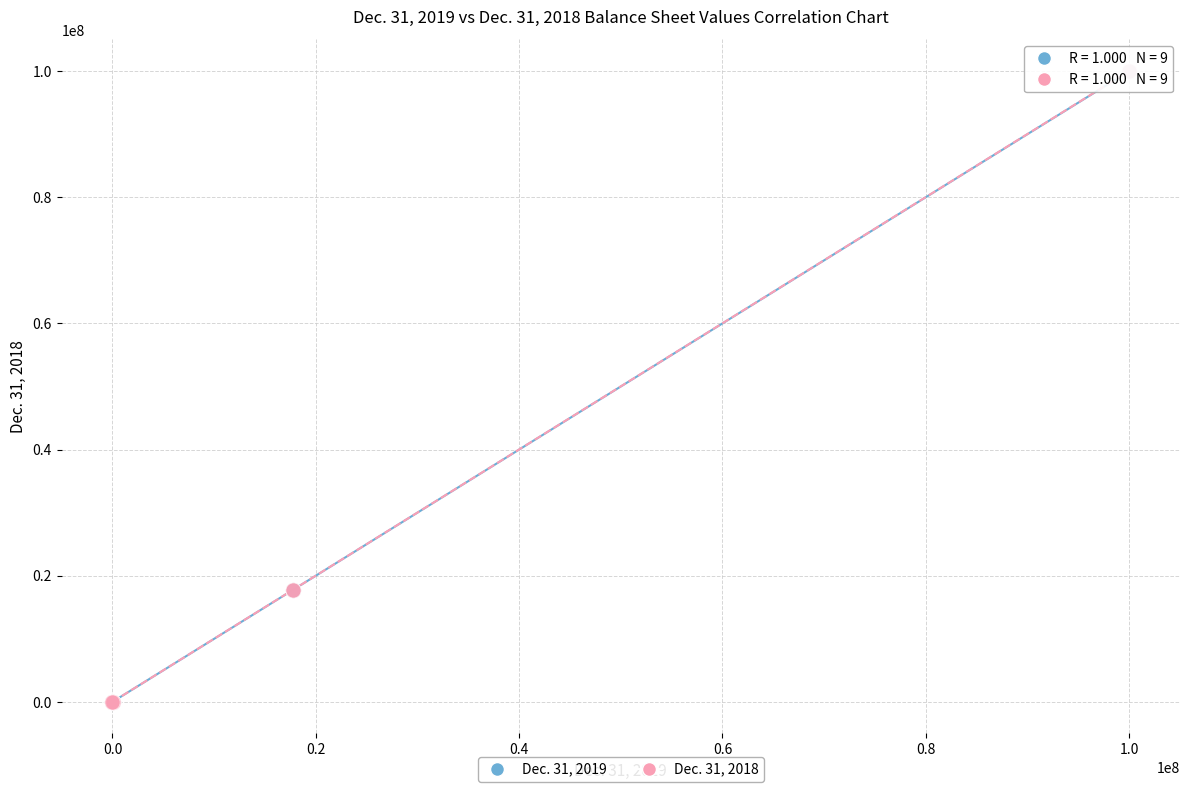

Which series has the largest Y range (max minus min)?

Dec. 31, 2018